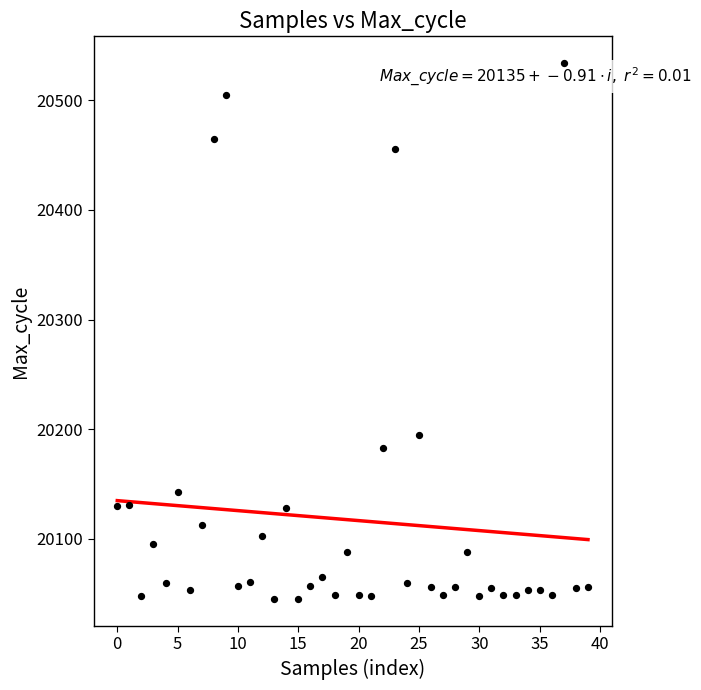

What Y value in the scatter plot is closest to 20289?

20195